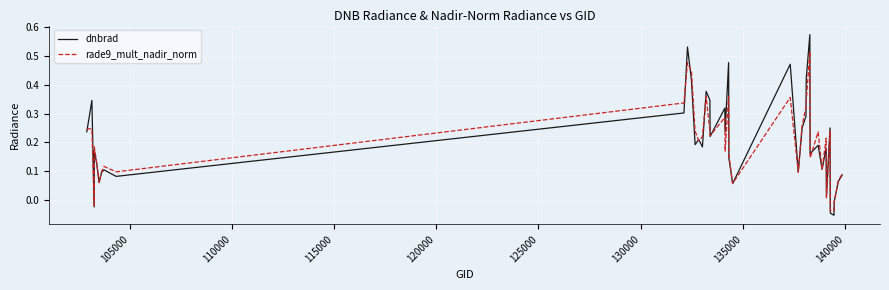

Which series has the widest spread of values?

dnbrad